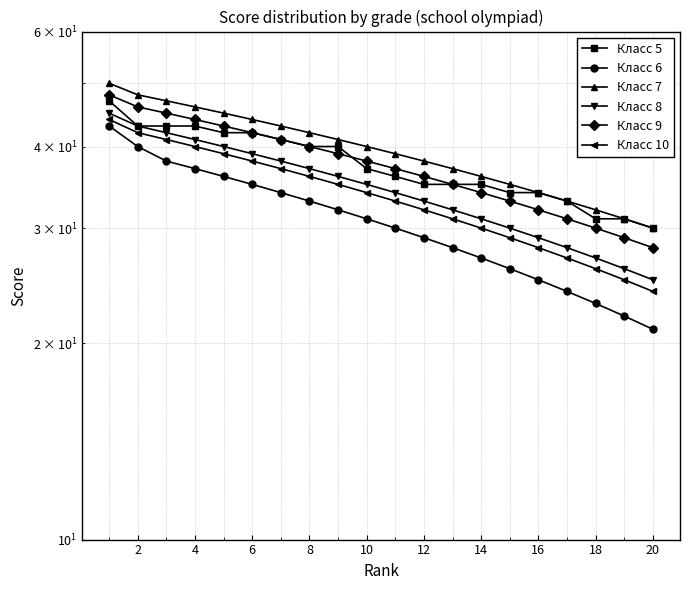

True or false: Класс 8 has more than 2 points higher than both neighbors.

False